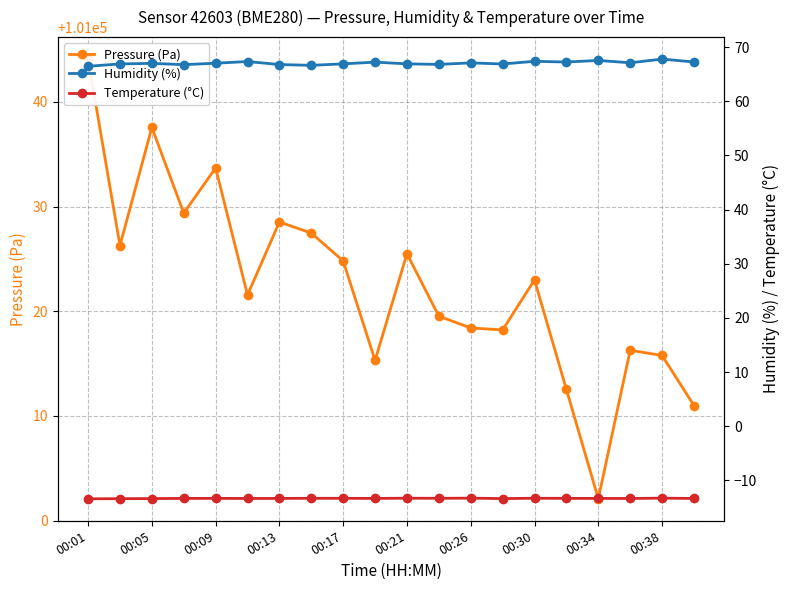

What is the smallest value displayed?

-13.4